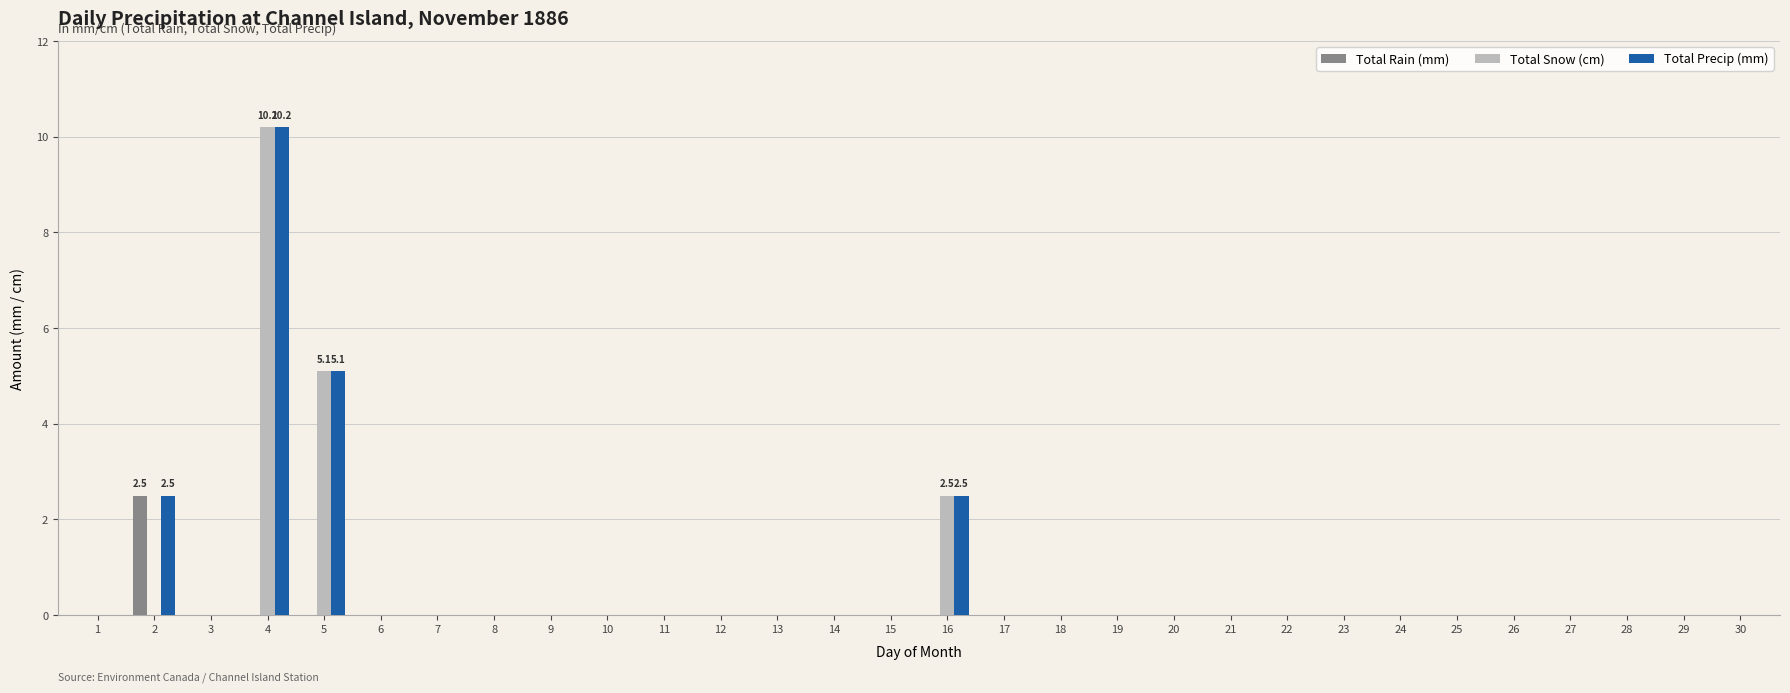

Which label corresponds to the largest value in the chart?

4